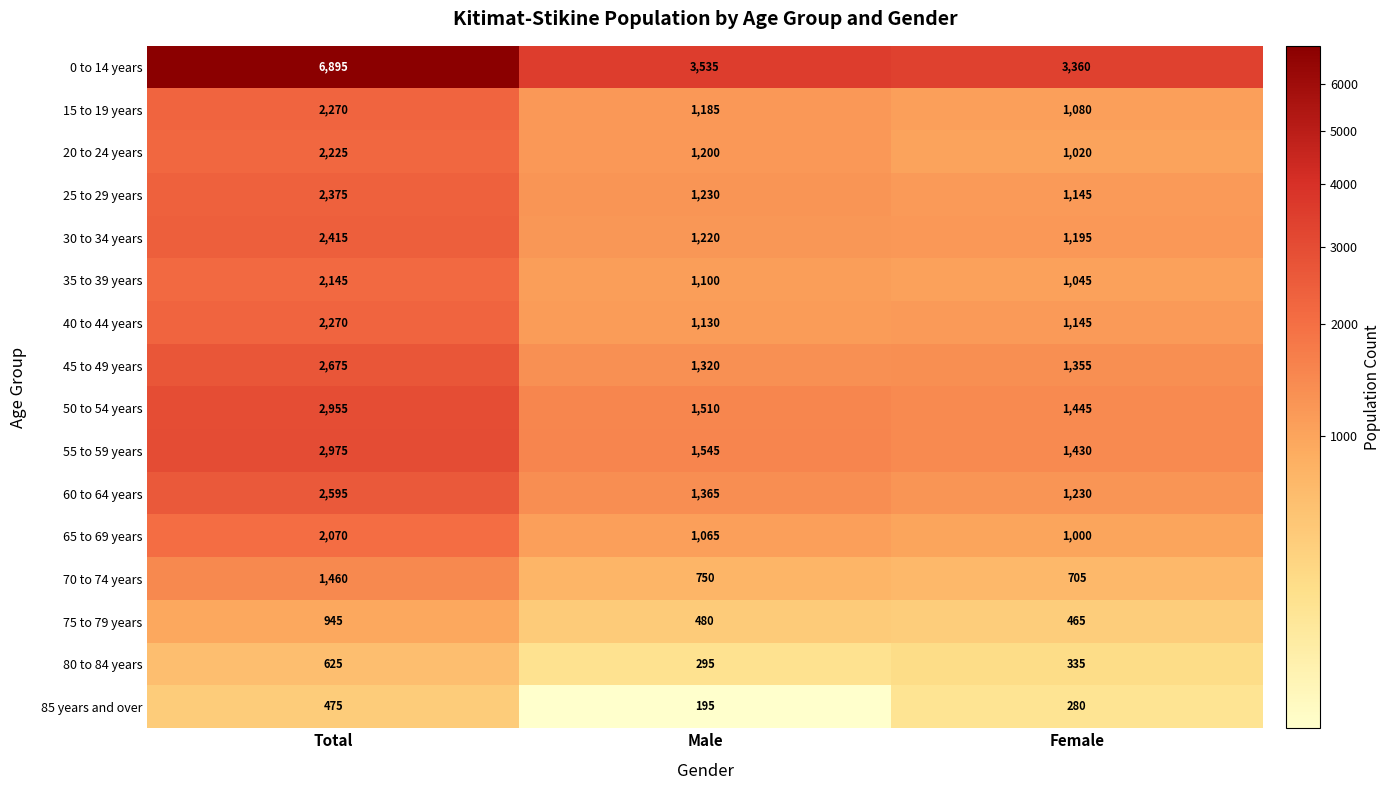

Rank the categories by 45 to 49 years value from lowest to highest.

Male, Female, Total